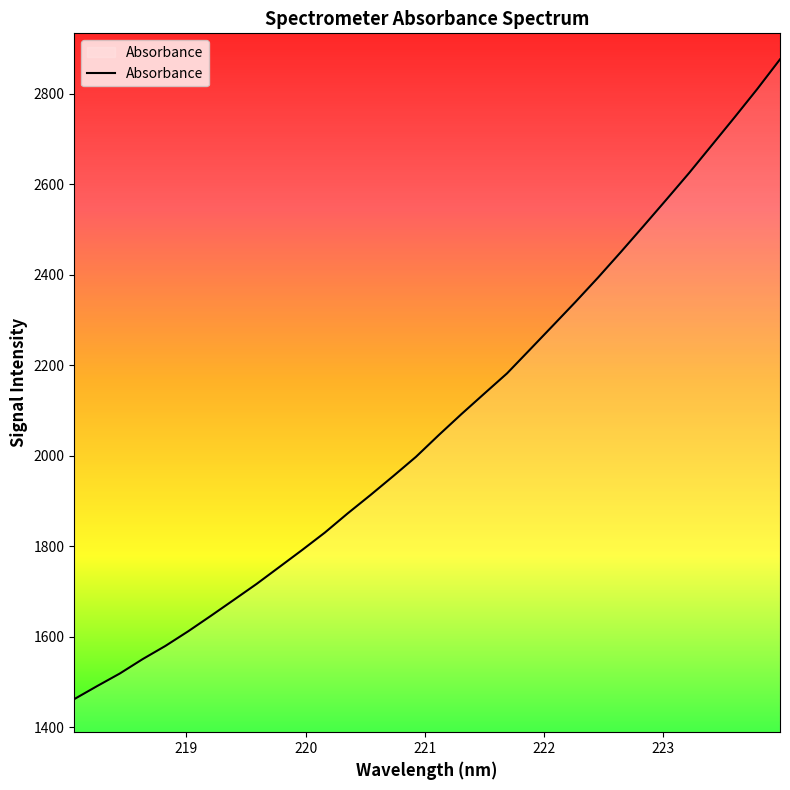

What is the smallest value displayed?

1462.3